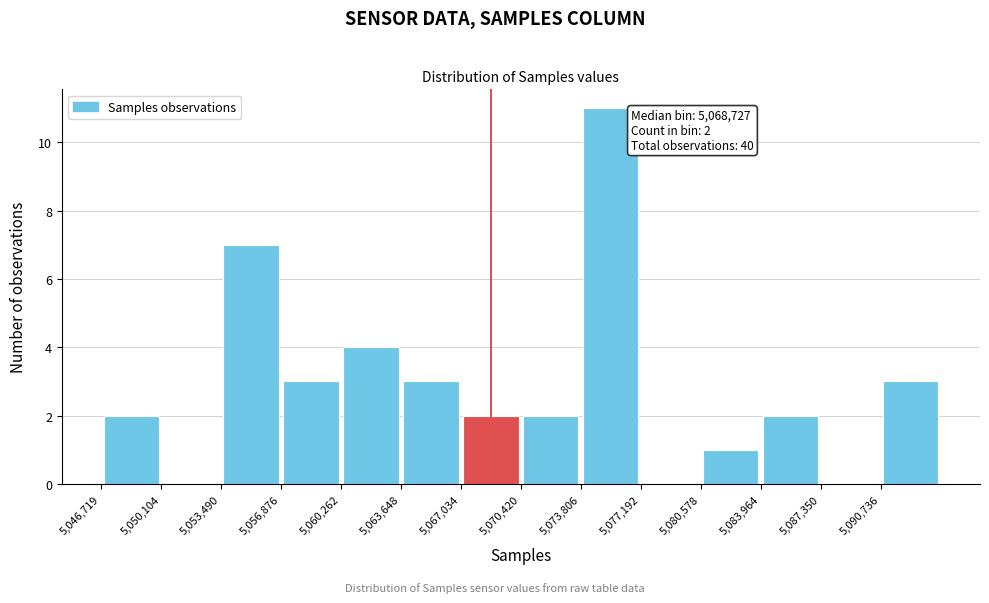

Over which range of the x-axis is the bar tallest?

5074000 to 5077000